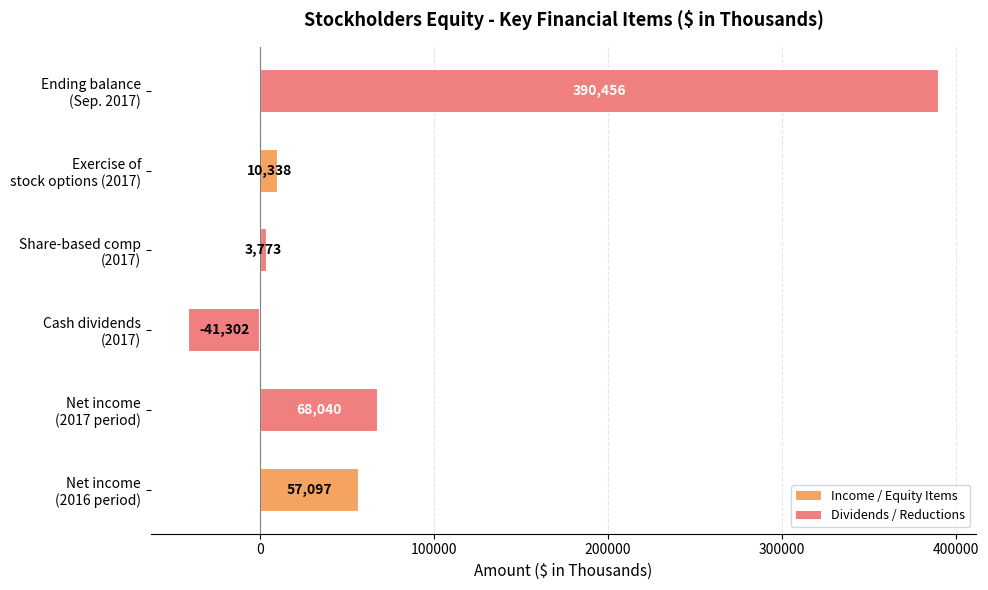

Reading left to right, what are all the values shown in this chart?

Positive values: 57097	68040	0	3773	10338	390456
Negative values: 0	0	-41302	0	0	0